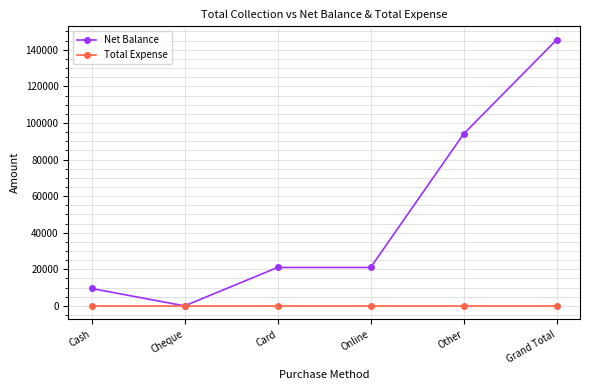

At which category is the sum across all series the highest?

Grand Total